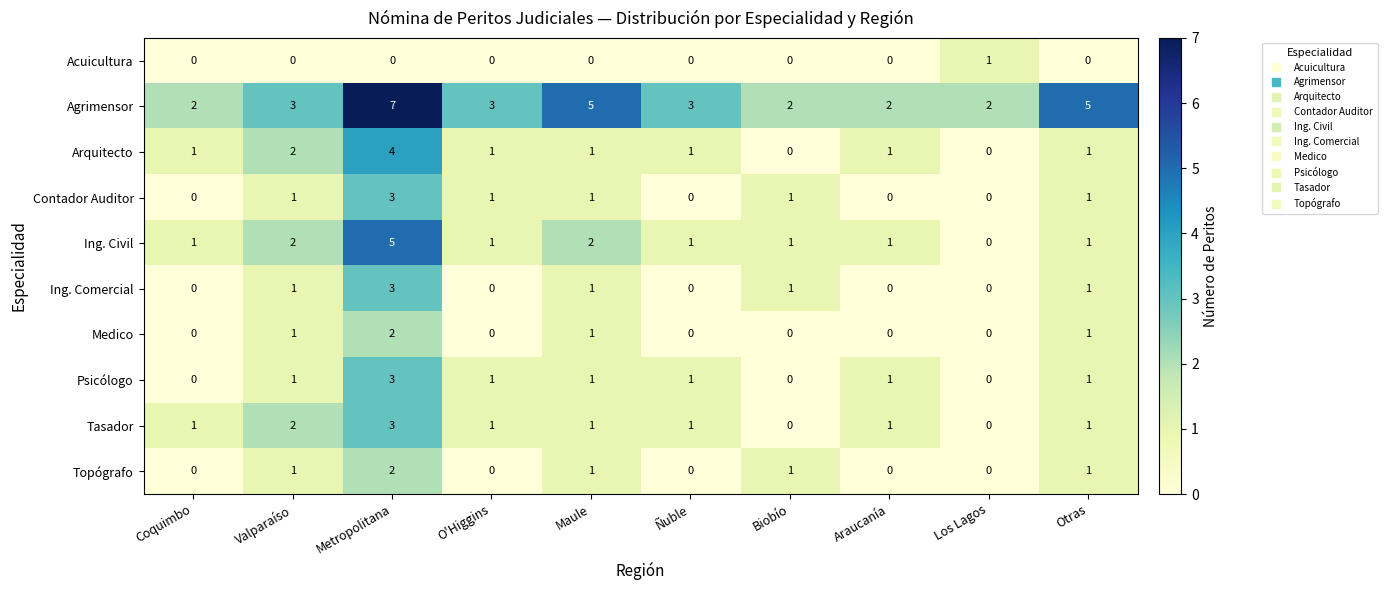

Between Maule and Biobío, which series saw the biggest shift?

Agrimensor